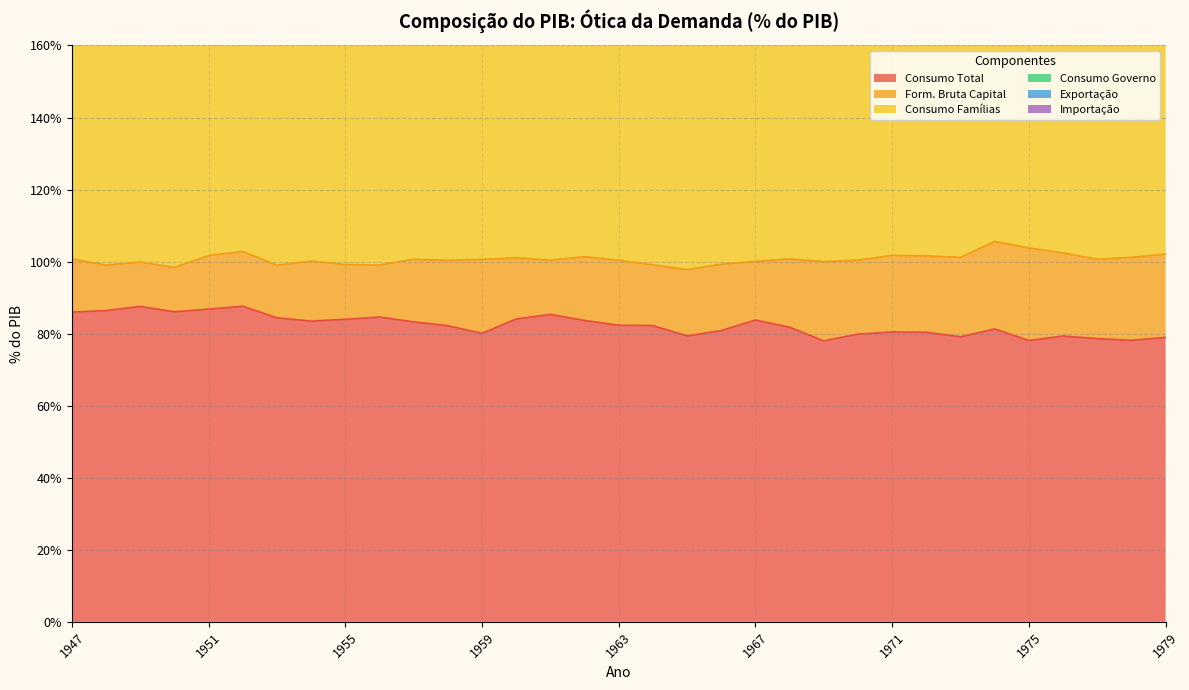

Which series ends up on top after the final intersection of Consumo Governo and Exportação?

Consumo Governo